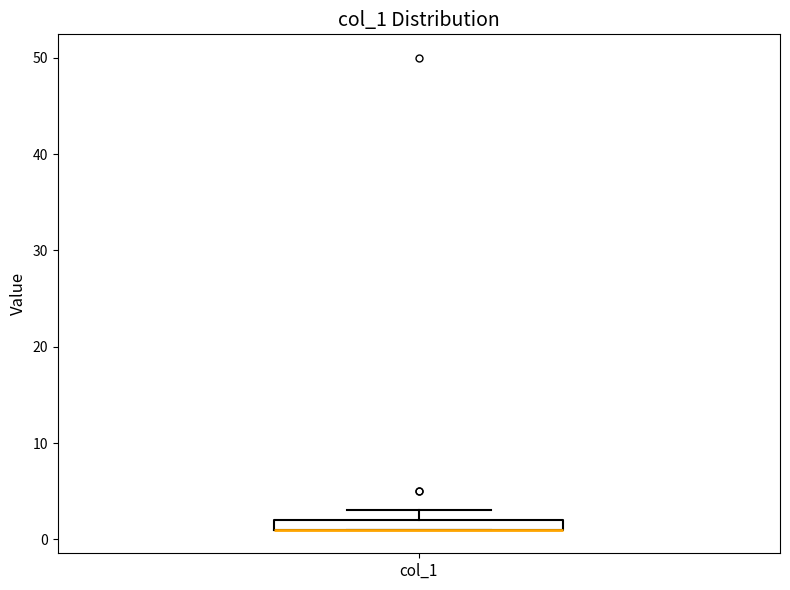

Where is the upper edge of the box for col_1 on the y-axis? The values are not printed on the chart, so give them approximately, as read against the axis.

2